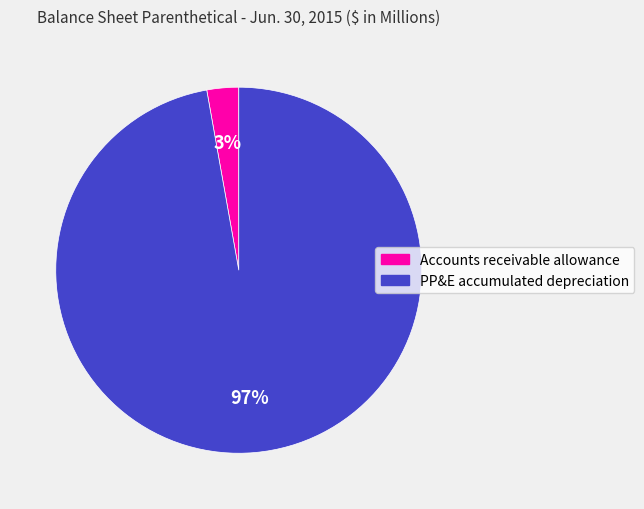

To the nearest percent, what is the difference between the largest and smallest slice percentages?

94%